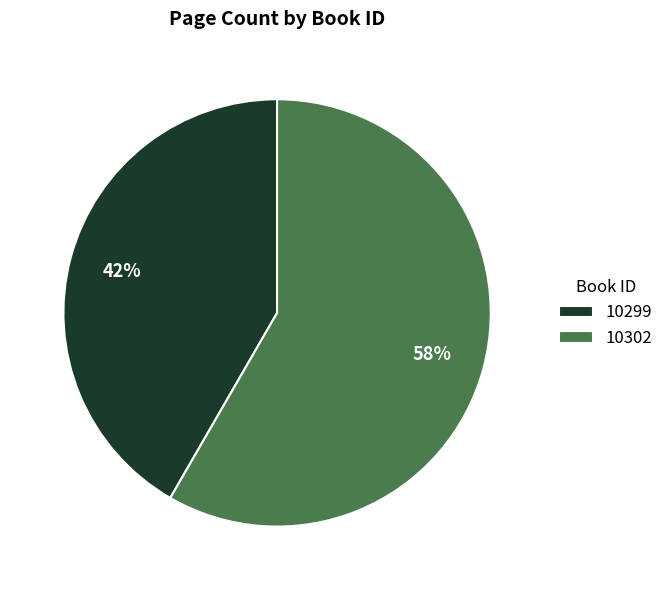

Between 10302 and 10299, which is larger?

10302